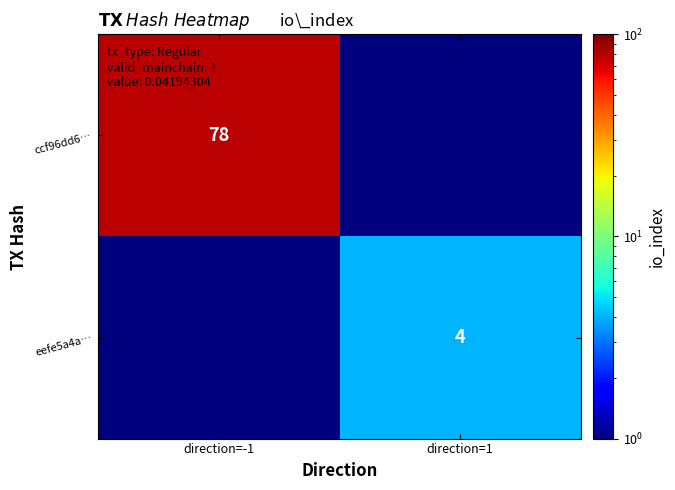

True or false: ccf96dd6… has a value of 78.0 at direction=-1.

True